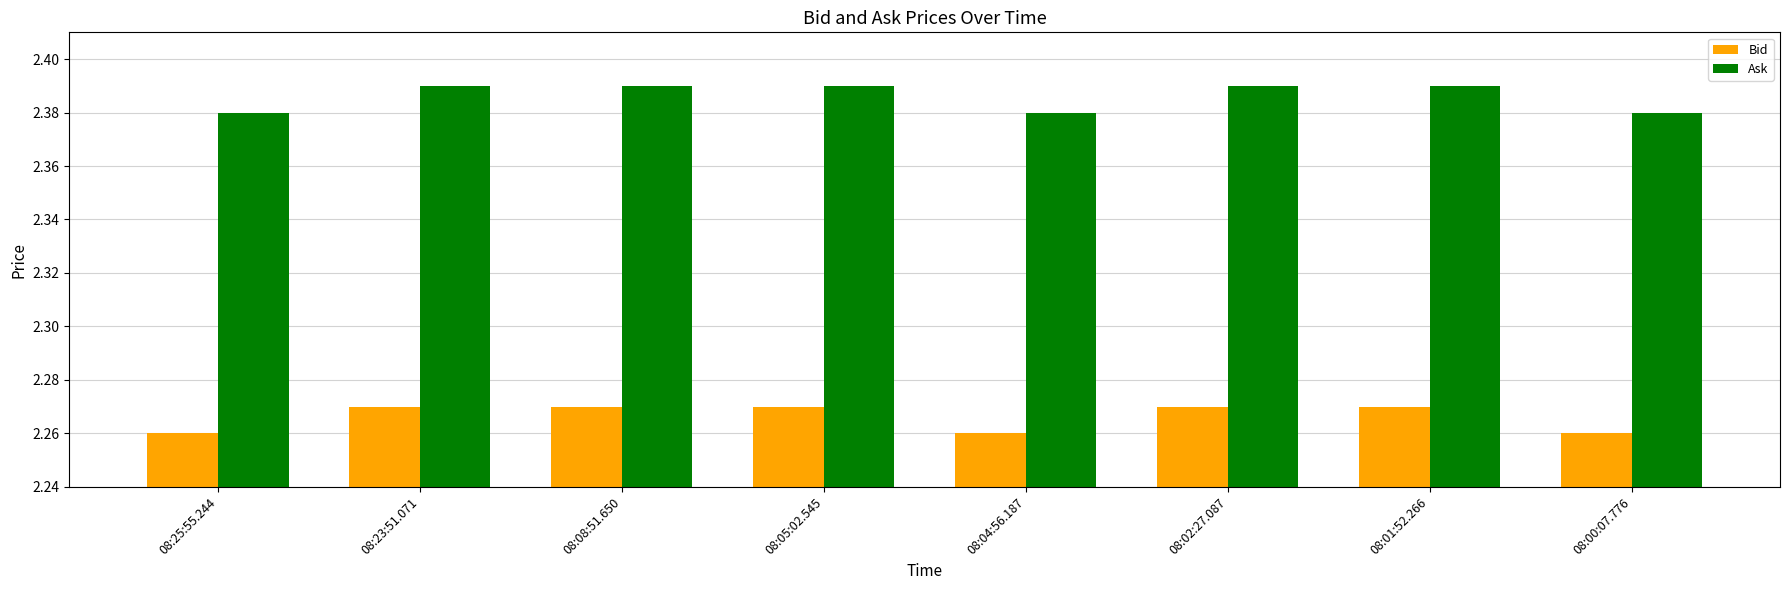

How many Bid values are between 2 and 3?

8